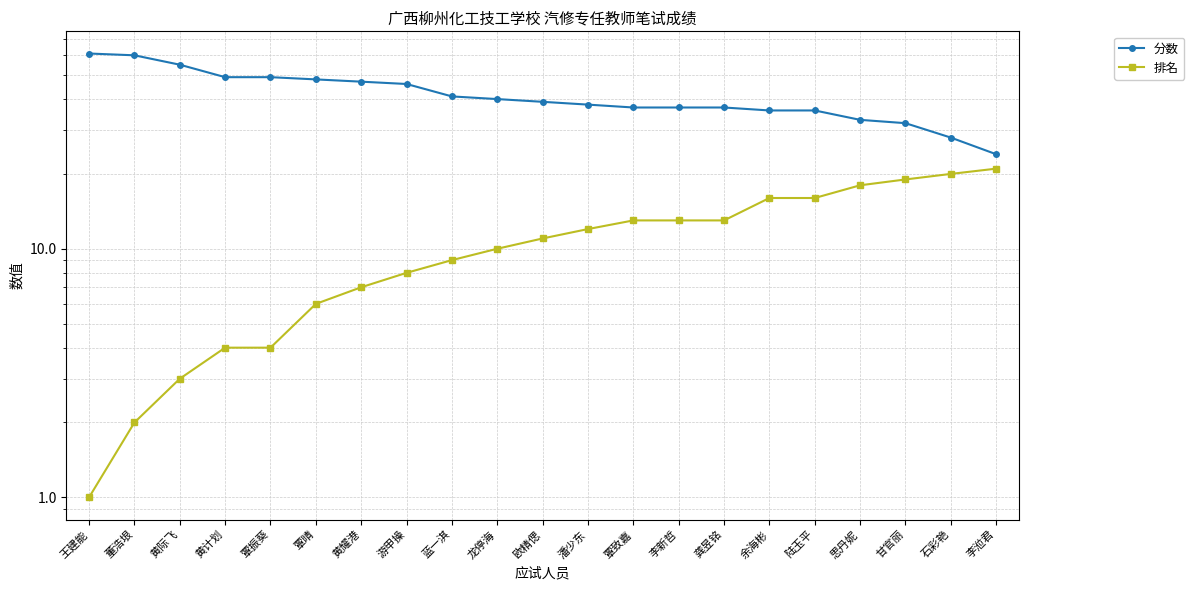

What are all the series names shown in the legend?

分数, 排名